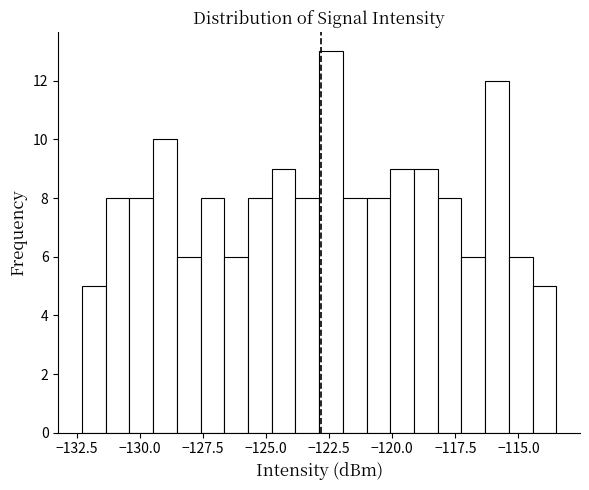

Around what value on the x-axis is the tallest bar? Give the approximate position of its centre, as read against the axis.

-122.5